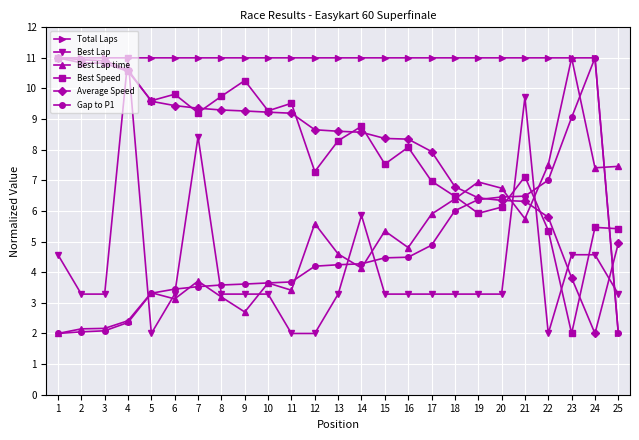

Where is the first local maximum for Best Lap?

4